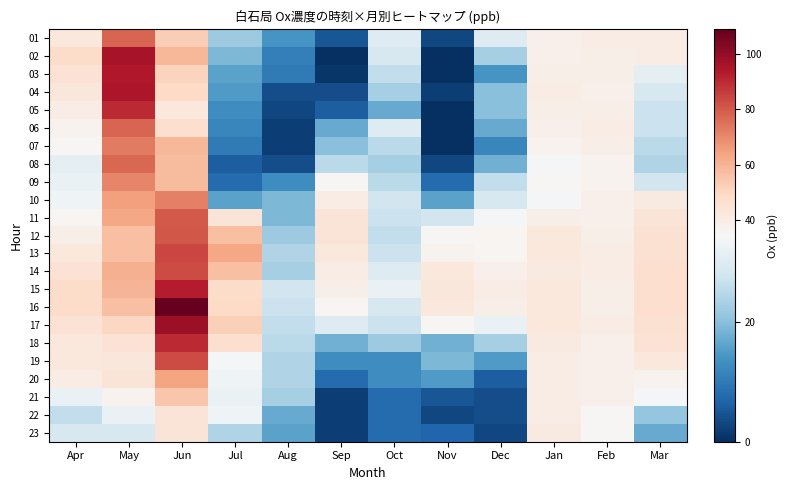

Reading left to right, extract all data points from this chart.

01: Apr=42	May=78	Jun=53	Jul=22	Aug=14	Sep=5	Oct=30	Nov=3	Dec=30	Jan=38	Feb=40	Mar=40
02: Apr=48	May=96	Jun=59	Jul=19	Aug=11	Sep=0	Oct=29	Nov=0	Dec=23	Jan=38	Feb=39	Mar=40
03: Apr=45	May=94	Jun=51	Jul=16	Aug=10	Sep=1	Oct=26	Nov=0	Dec=14	Jan=39	Feb=39	Mar=31
04: Apr=43	May=95	Jun=49	Jul=15	Aug=4	Sep=4	Oct=23	Nov=2	Dec=20	Jan=40	Feb=38	Mar=29
05: Apr=40	May=90	Jun=42	Jul=13	Aug=3	Sep=6	Oct=17	Nov=0	Dec=20	Jan=39	Feb=39	Mar=27
06: Apr=37	May=78	Jun=47	Jul=12	Aug=2	Sep=17	Oct=30	Nov=0	Dec=17	Jan=38	Feb=40	Mar=27
07: Apr=35	May=73	Jun=59	Jul=10	Aug=2	Sep=20	Oct=25	Nov=0	Dec=12	Jan=37	Feb=39	Mar=25
08: Apr=31	May=77	Jun=58	Jul=6	Aug=4	Sep=25	Oct=23	Nov=3	Dec=18	Jan=34	Feb=37	Mar=24
09: Apr=32	May=71	Jun=58	Jul=8	Aug=13	Sep=35	Oct=25	Nov=8	Dec=26	Jan=35	Feb=37	Mar=28
10: Apr=33	May=65	Jun=72	Jul=16	Aug=19	Sep=40	Oct=28	Nov=16	Dec=29	Jan=34	Feb=38	Mar=41
11: Apr=36	May=63	Jun=80	Jul=44	Aug=19	Sep=44	Oct=27	Nov=28	Dec=34	Jan=39	Feb=38	Mar=44
12: Apr=39	May=57	Jun=81	Jul=57	Aug=22	Sep=44	Oct=26	Nov=35	Dec=36	Jan=42	Feb=39	Mar=46
13: Apr=42	May=57	Jun=84	Jul=63	Aug=24	Sep=42	Oct=27	Nov=37	Dec=36	Jan=42	Feb=40	Mar=46
14: Apr=45	May=61	Jun=83	Jul=57	Aug=23	Sep=40	Oct=30	Nov=42	Dec=38	Jan=41	Feb=40	Mar=47
15: Apr=48	May=60	Jun=93	Jul=48	Aug=28	Sep=39	Oct=32	Nov=43	Dec=40	Jan=42	Feb=39	Mar=47
16: Apr=48	May=57	Jun=109	Jul=49	Aug=27	Sep=36	Oct=29	Nov=42	Dec=39	Jan=42	Feb=39	Mar=47
17: Apr=45	May=50	Jun=98	Jul=52	Aug=26	Sep=30	Oct=27	Nov=35	Dec=32	Jan=42	Feb=40	Mar=46
18: Apr=42	May=45	Jun=90	Jul=47	Aug=25	Sep=18	Oct=22	Nov=18	Dec=23	Jan=41	Feb=38	Mar=45
19: Apr=42	May=43	Jun=83	Jul=34	Aug=24	Sep=13	Oct=13	Nov=19	Dec=15	Jan=40	Feb=38	Mar=42
20: Apr=40	May=44	Jun=64	Jul=33	Aug=24	Sep=8	Oct=13	Nov=15	Dec=6	Jan=40	Feb=38	Mar=37
21: Apr=32	May=37	Jun=55	Jul=32	Aug=23	Sep=2	Oct=8	Nov=5	Dec=4	Jan=40	Feb=38	Mar=34
22: Apr=26	May=32	Jun=44	Jul=33	Aug=17	Sep=2	Oct=8	Nov=3	Dec=4	Jan=40	Feb=35	Mar=21
23: Apr=29	May=29	Jun=44	Jul=24	Aug=16	Sep=2	Oct=8	Nov=7	Dec=3	Jan=41	Feb=35	Mar=17